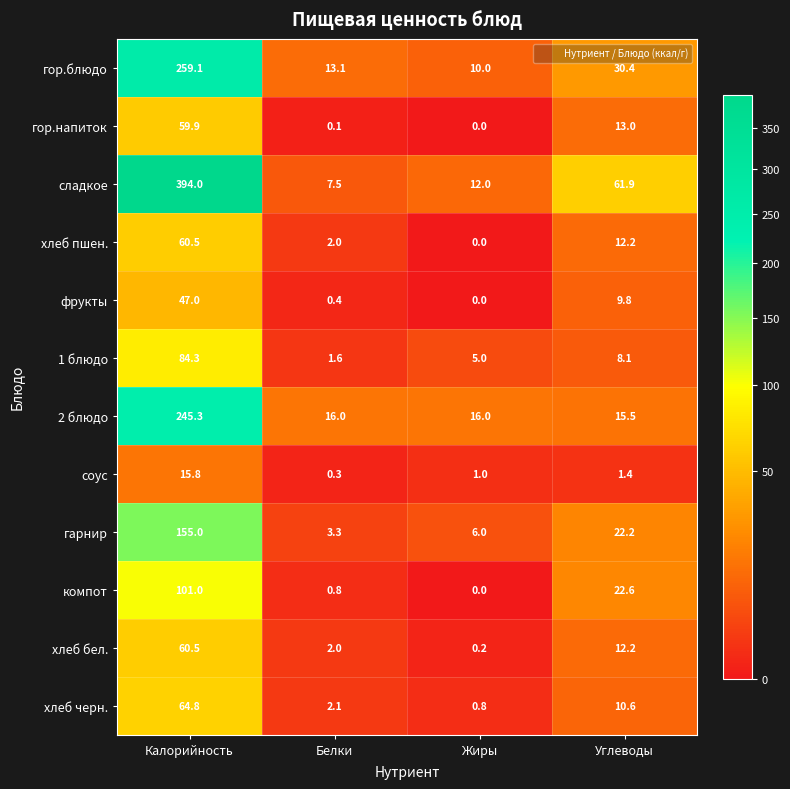

Where does the соус series first go above 1?

Калорийность